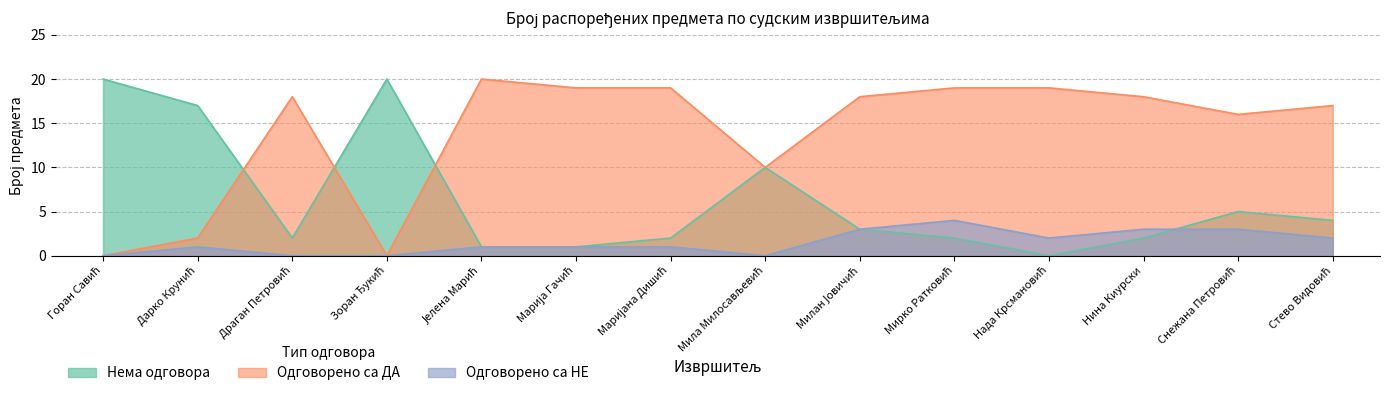

The value of Нема одговора at Мирко Ратковић is 2. True or false?

True